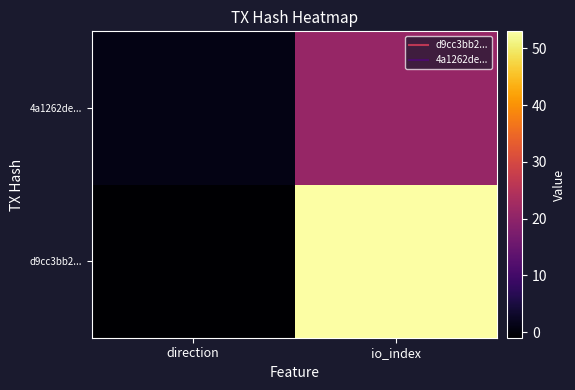

Reading left to right, transcribe all the data shown in this chart.

d9cc3bb2...: direction=-1	io_index=53
4a1262de...: direction=1	io_index=21